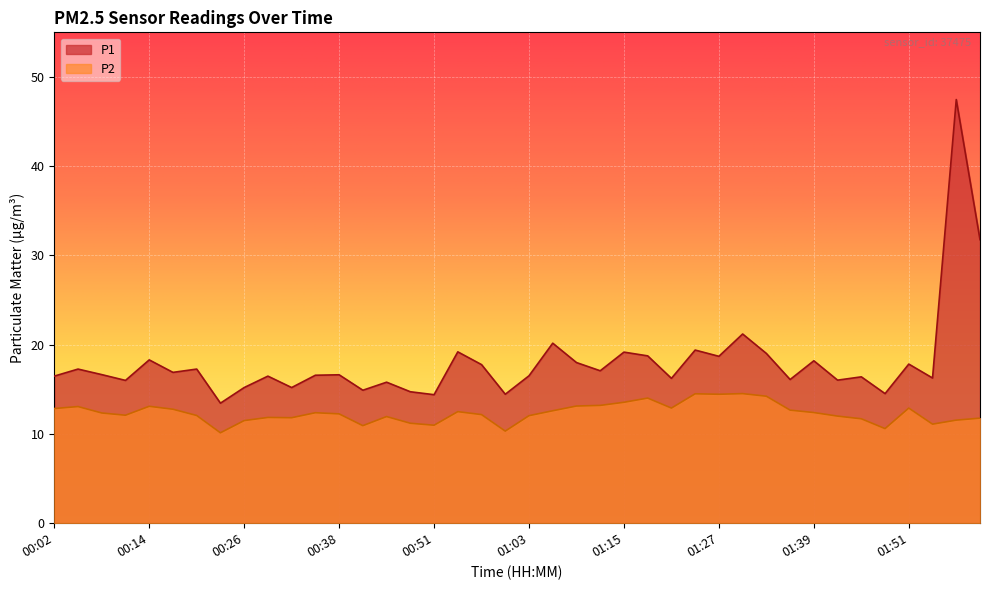

List the series in order of their overall mean, highest first.

P1, P2